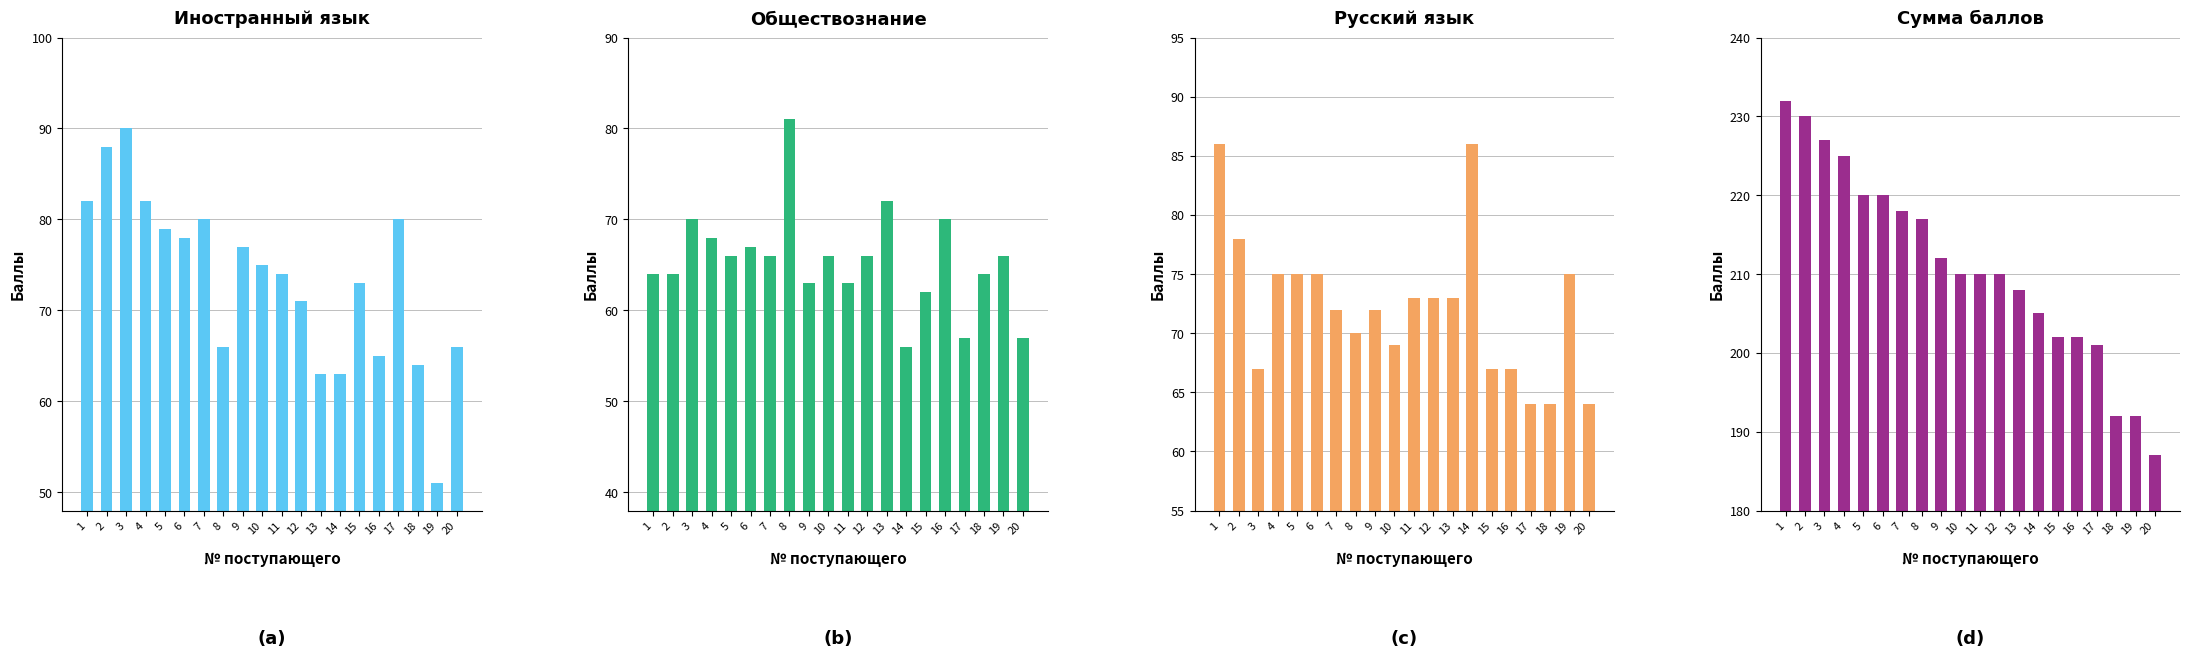

What are all the series names shown in the legend?

Иностранный язык, Обществознание, Русский язык, Сумма баллов